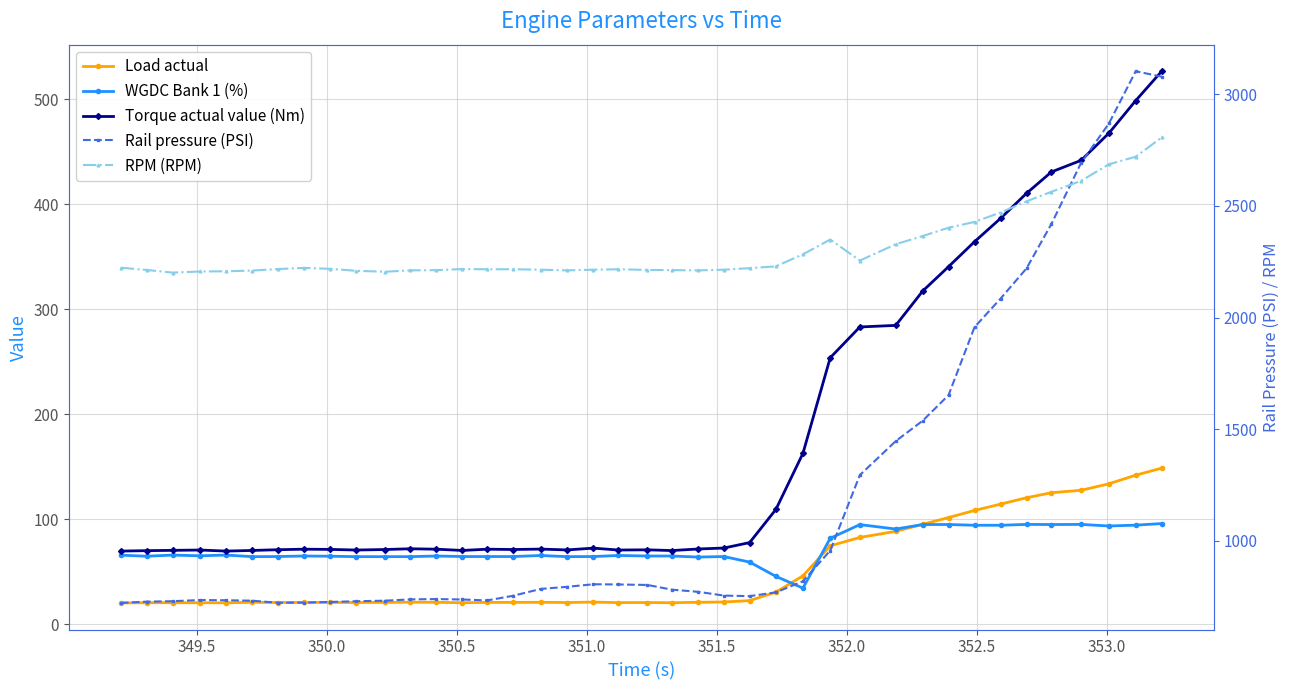

Rank the series by their maximum value, from highest to lowest.

Rail pressure (PSI), RPM (RPM), Torque actual value (Nm), Load actual, WGDC Bank 1 (%)